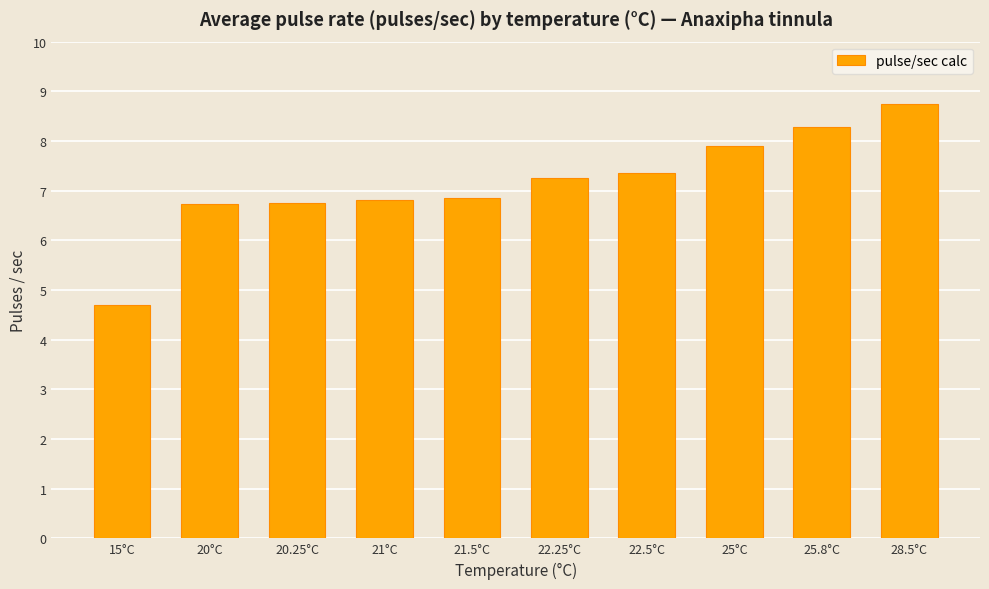

What is the approximate value at 20.25°C?

6.8